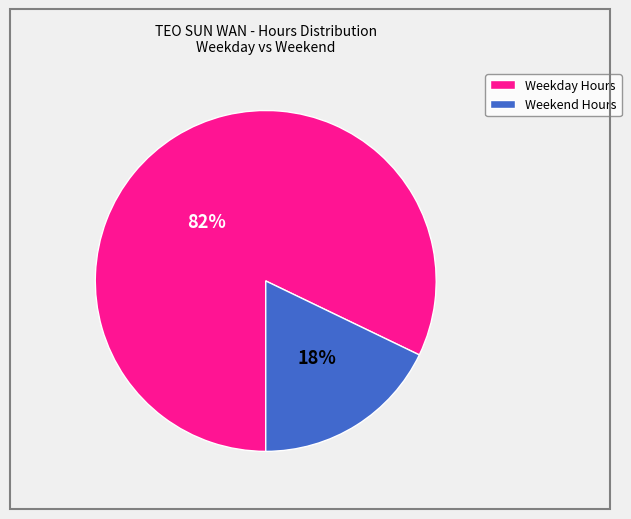

To the nearest percent, what is the average slice percentage?

50%